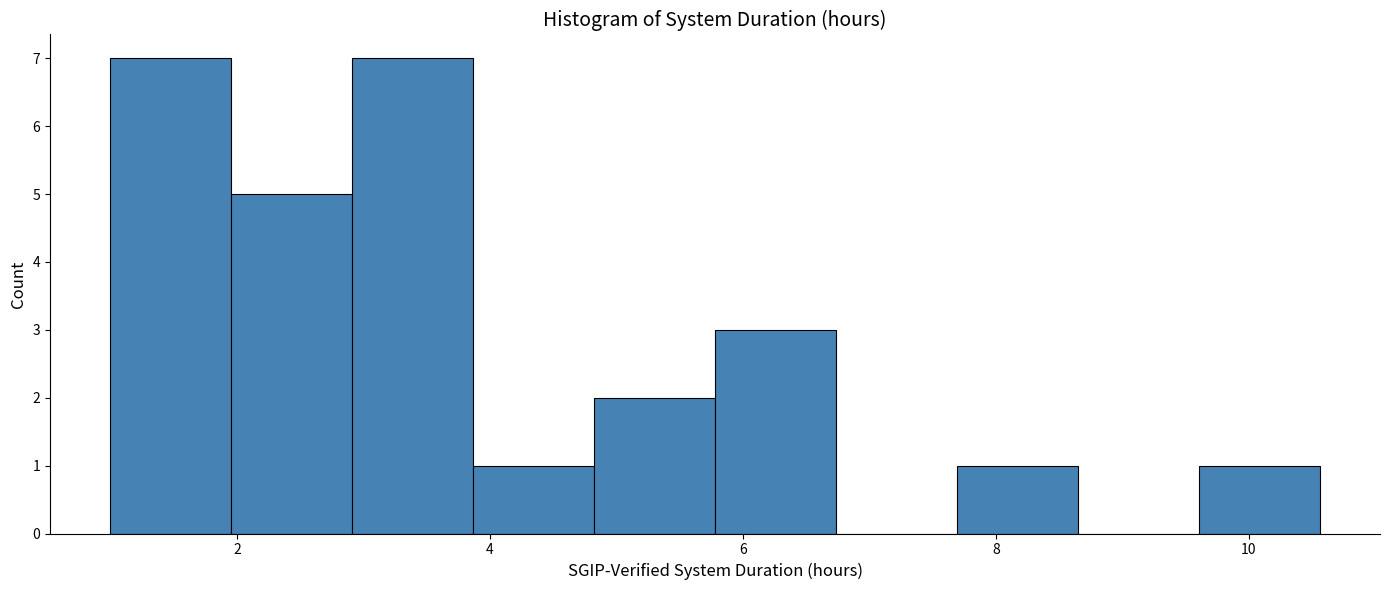

Reading left to right, transcribe this chart: for each bar, give the range it covers on the x-axis and its height. Neither the bar edges nor the heights are printed on the chart, so give them approximately, as read against the axes.

1.0 to 2.0: 7
2.0 to 3.0: 5
3.0 to 3.8: 7
3.8 to 4.8: 1
4.8 to 5.8: 2
5.8 to 6.8: 3
6.8 to 7.6: 0
7.6 to 8.6: 1
8.6 to 9.6: 0
9.6 to 10.6: 1